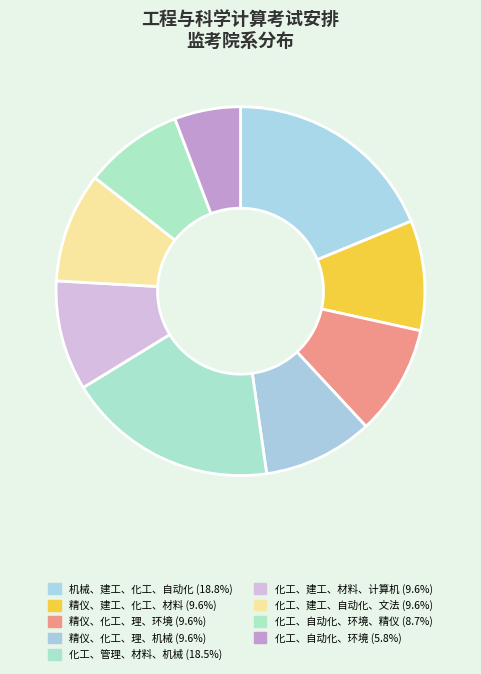

How many slices are in this pie chart?

9